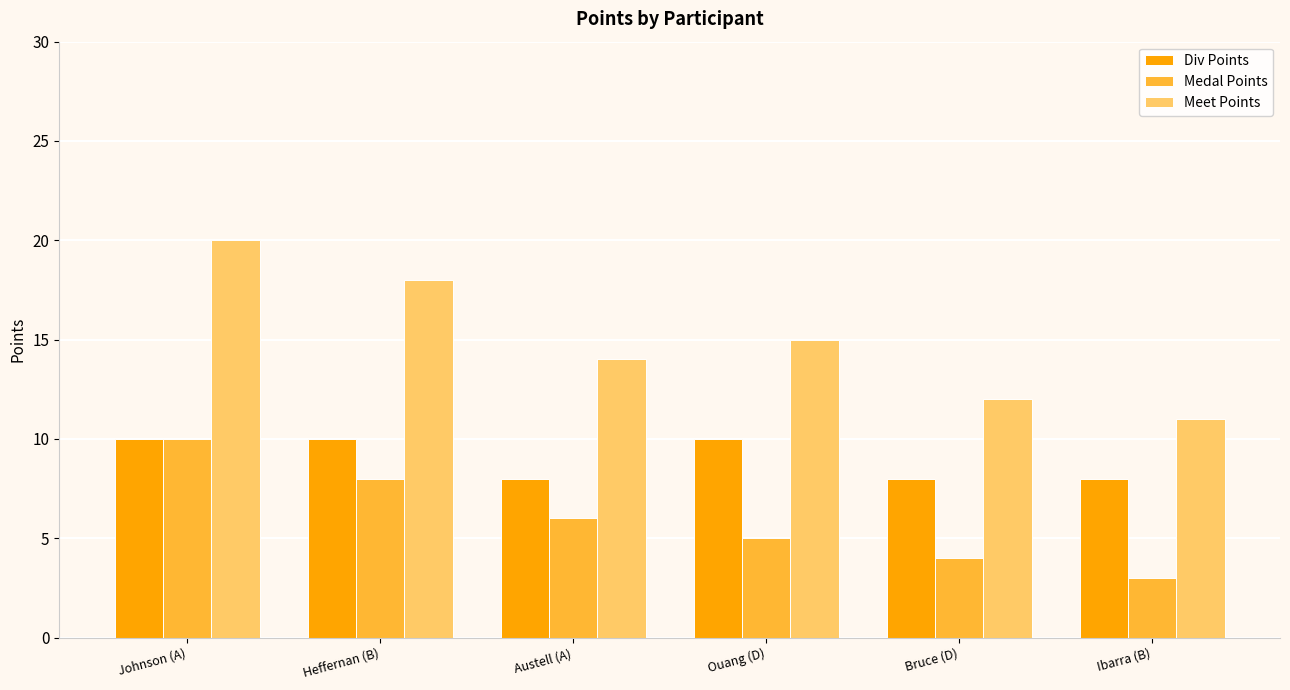

What is the difference between the Meet Points values at Austell (A) and Ibarra (B)?

3